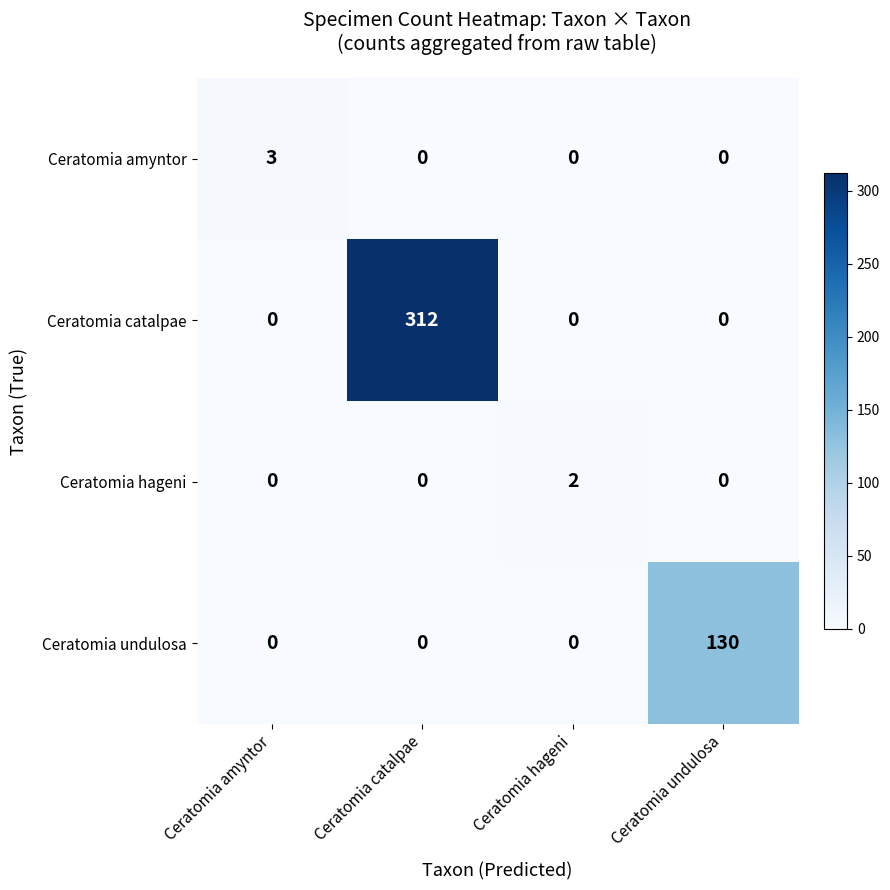

Reading left to right, what are all the values shown in this chart?

Ceratomia amyntor: Ceratomia amyntor=3	Ceratomia catalpae=0	Ceratomia hageni=0	Ceratomia undulosa=0
Ceratomia catalpae: Ceratomia amyntor=0	Ceratomia catalpae=312	Ceratomia hageni=0	Ceratomia undulosa=0
Ceratomia hageni: Ceratomia amyntor=0	Ceratomia catalpae=0	Ceratomia hageni=2	Ceratomia undulosa=0
Ceratomia undulosa: Ceratomia amyntor=0	Ceratomia catalpae=0	Ceratomia hageni=0	Ceratomia undulosa=130